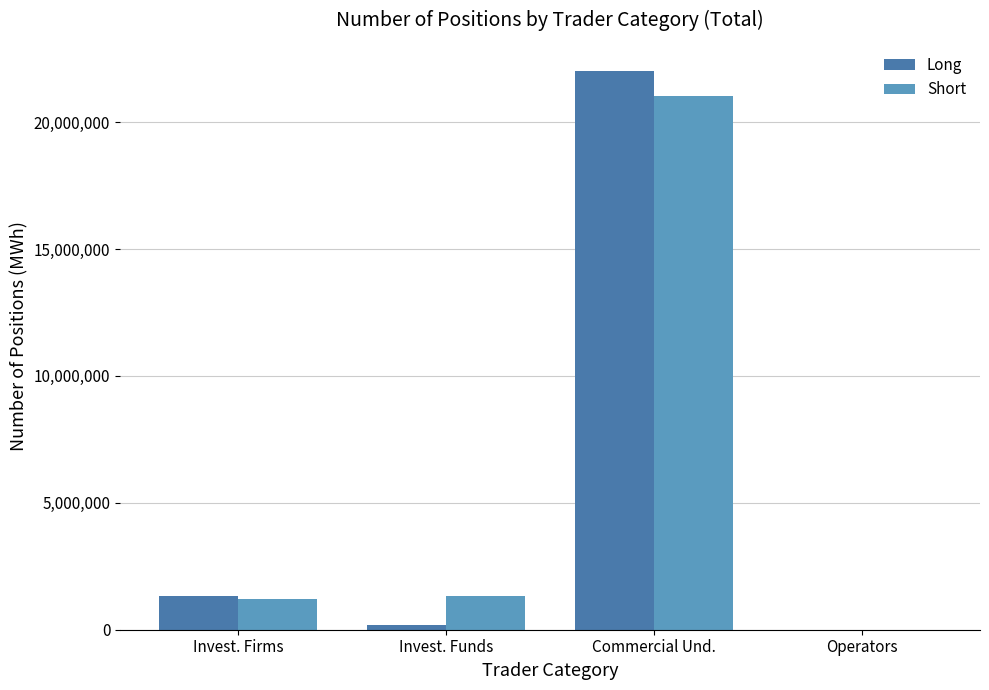

What is the sum of the Long values at Commercial Und. and Operators?

22021836